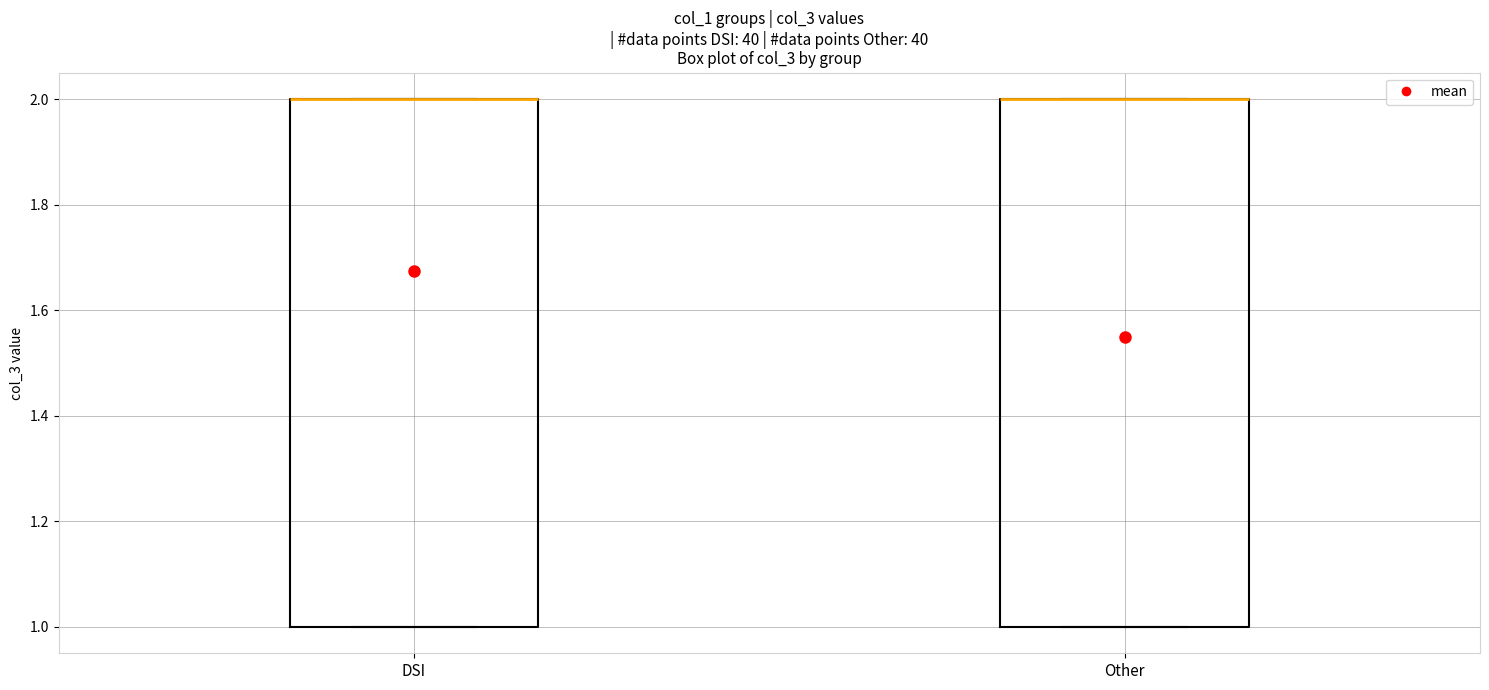

Reading left to right, read every box against the y-axis: the position of its median line, the range the box covers, and the ends of its whiskers. The values are not printed on the chart, so give them approximately, as read against the axis.

DSI: median 2 (drawn on the box's upper edge), box 1 to 2, whiskers 1 to 2
Other: median 2 (drawn on the box's upper edge), box 1 to 2, whiskers 1 to 2